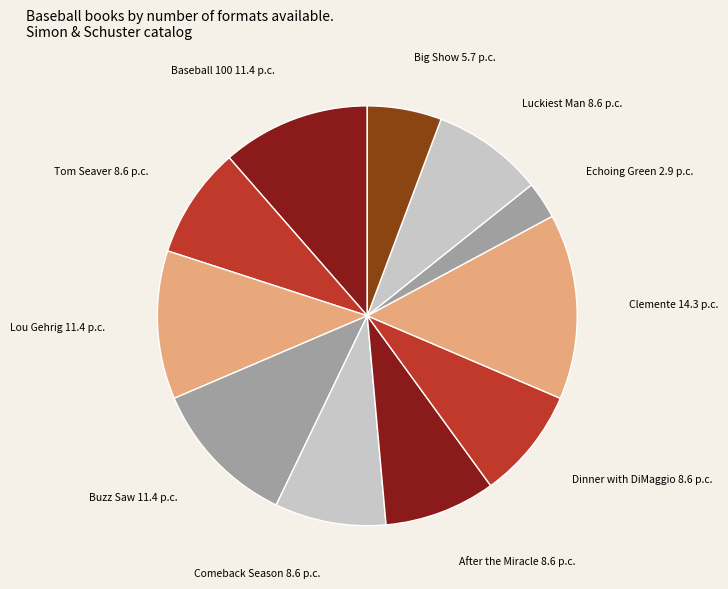

To the nearest percent, what is the difference between the largest and smallest slice percentages?

11%